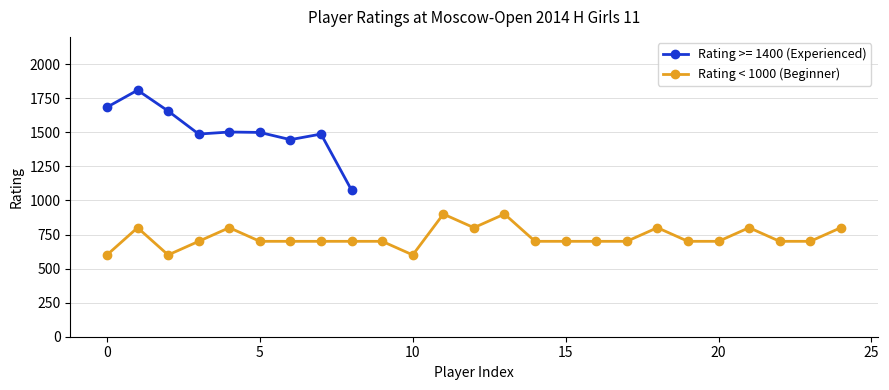

What is the difference between the second highest and minimum values?

300